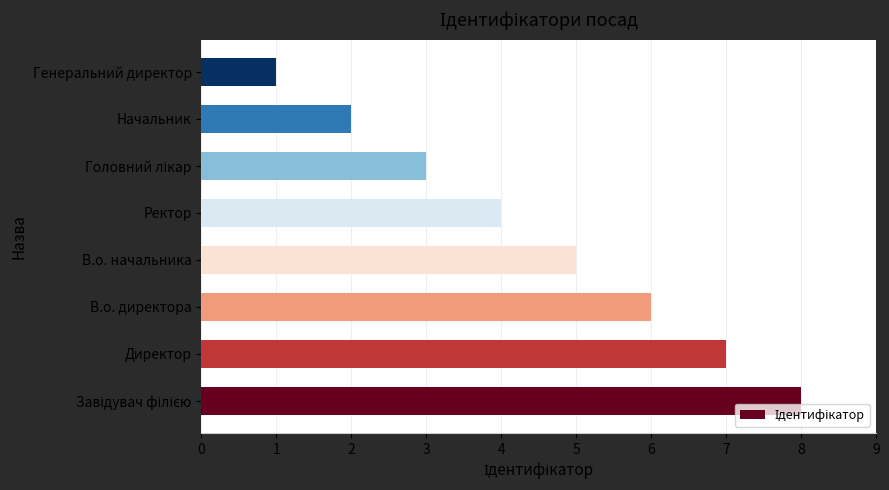

How many bars are there in total?

8